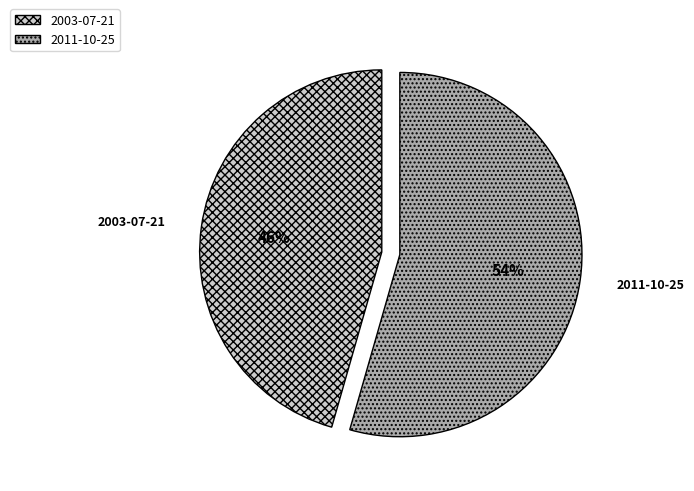

What is the largest slice in the pie chart?

2011-10-25